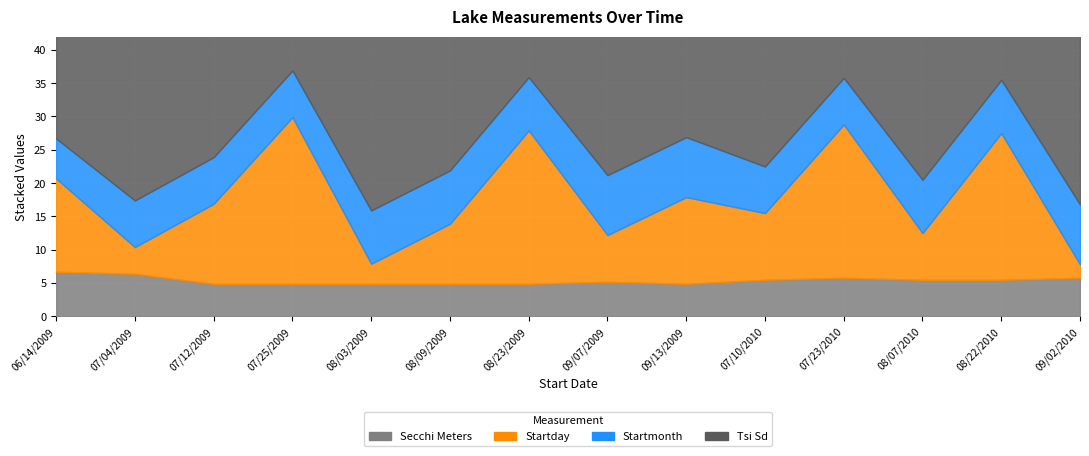

True or false: Startmonth and Tsi Sd cross at least once.

False